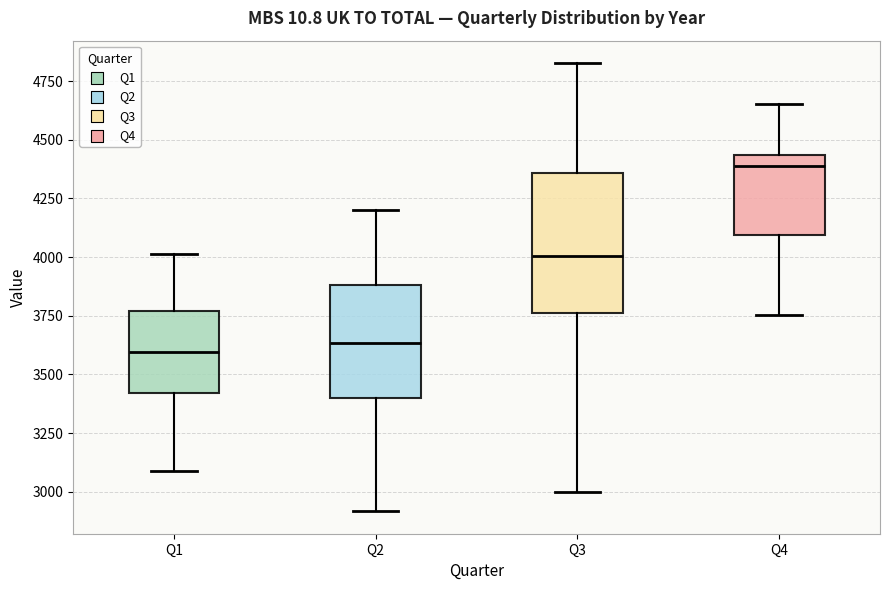

Which box has the highest median line?

Q4